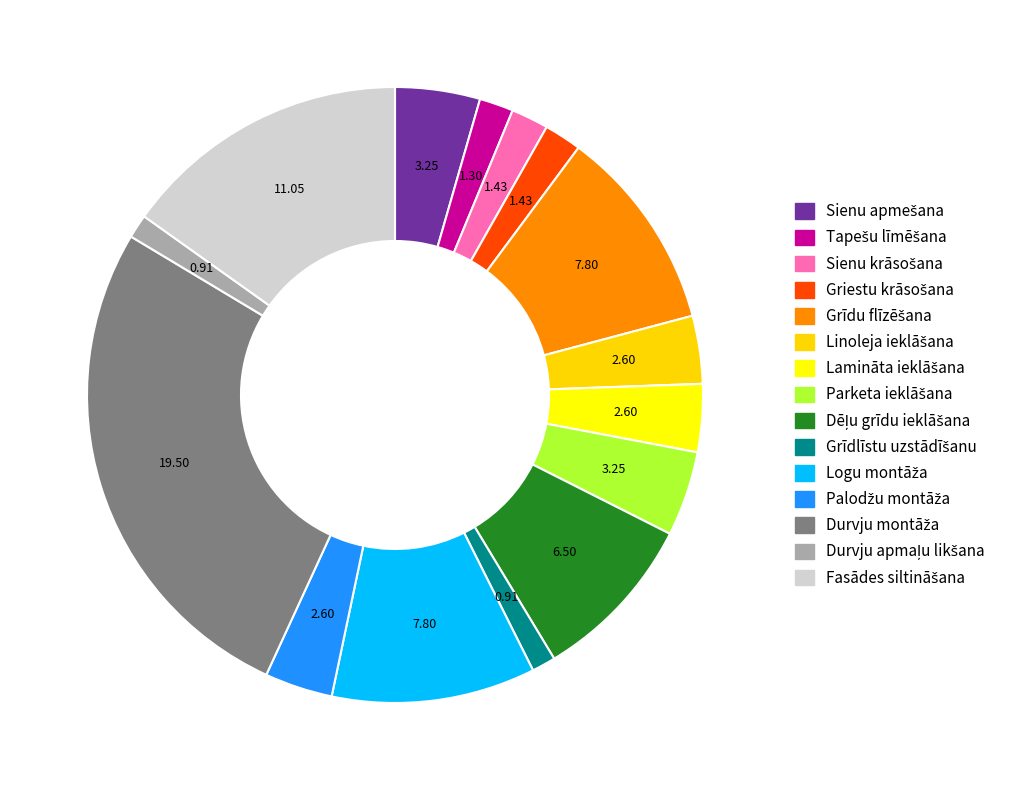

To the nearest percent, what is the combined percentage of Sienu apmešana and Lamināta ieklāšana?

8%